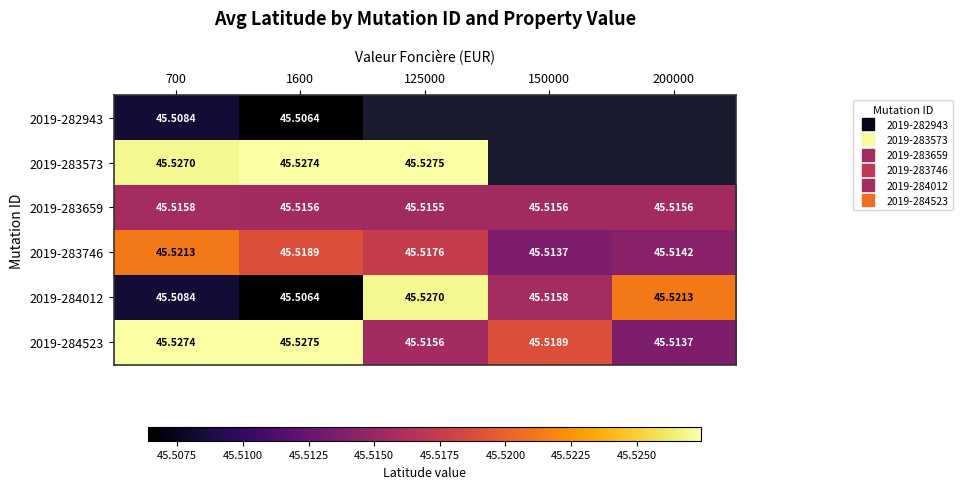

True or false: 2019-282943 has a value of 31.8 at 700.

False